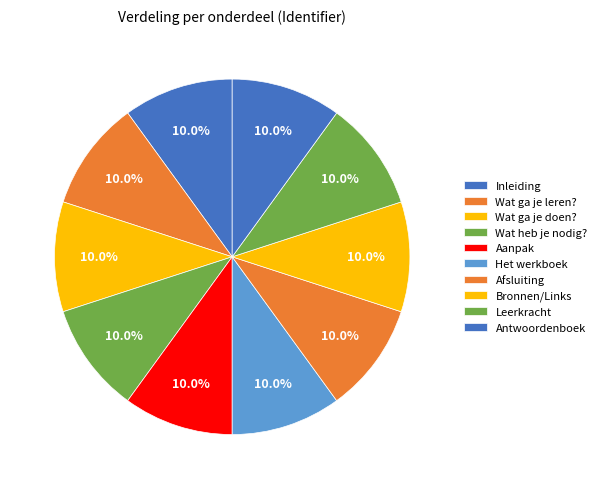

Rank the categories by value from highest to lowest.

Antwoordenboek, Leerkracht, Bronnen/Links, Afsluiting, Het werkboek, Aanpak, Wat heb je nodig?, Wat ga je doen?, Wat ga je leren?, Inleiding